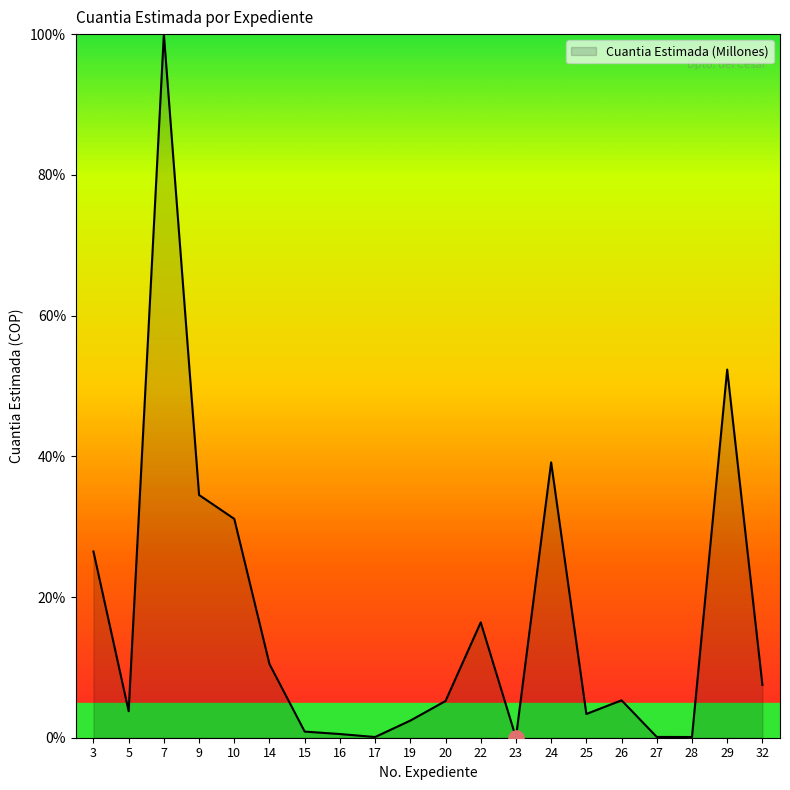

What is the change in value from 7 to 20?

-94.8